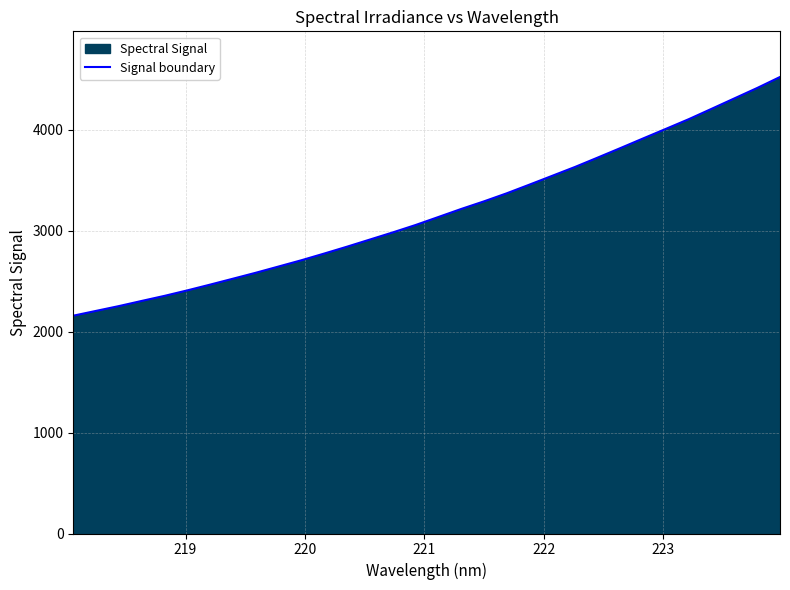

Does the chart display data point markers on the line(s)?

No